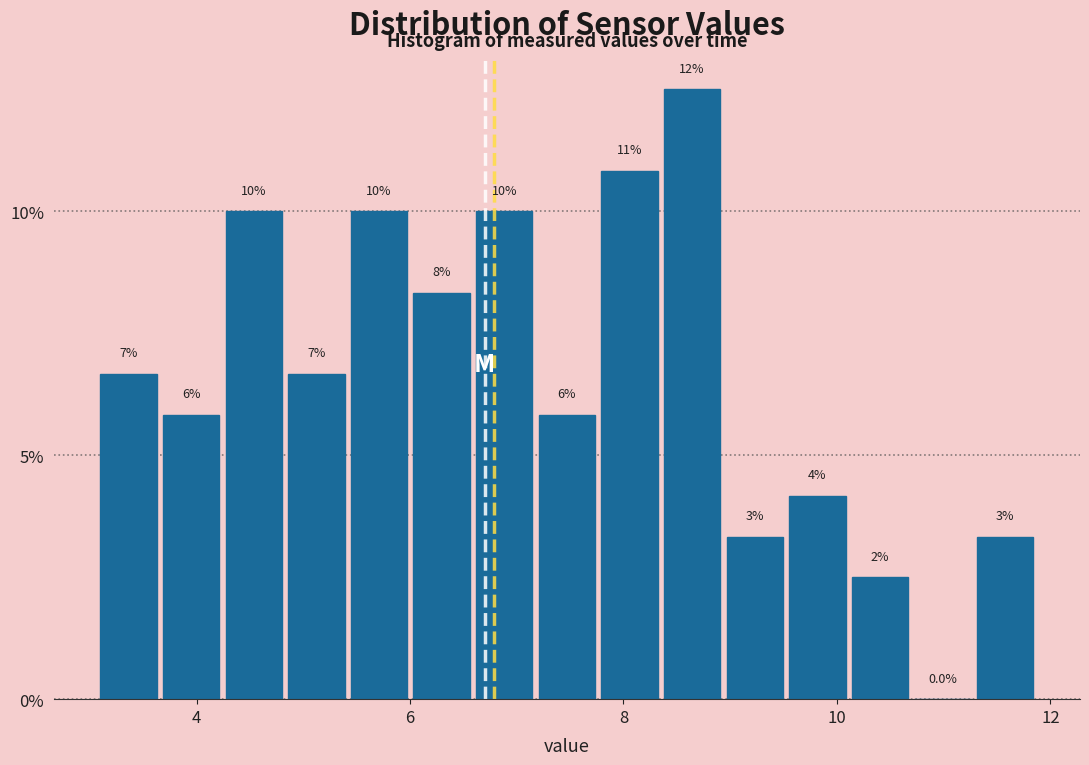

Around what value on the x-axis is the tallest bar? Give the approximate position of its centre, as read against the axis.

8.6